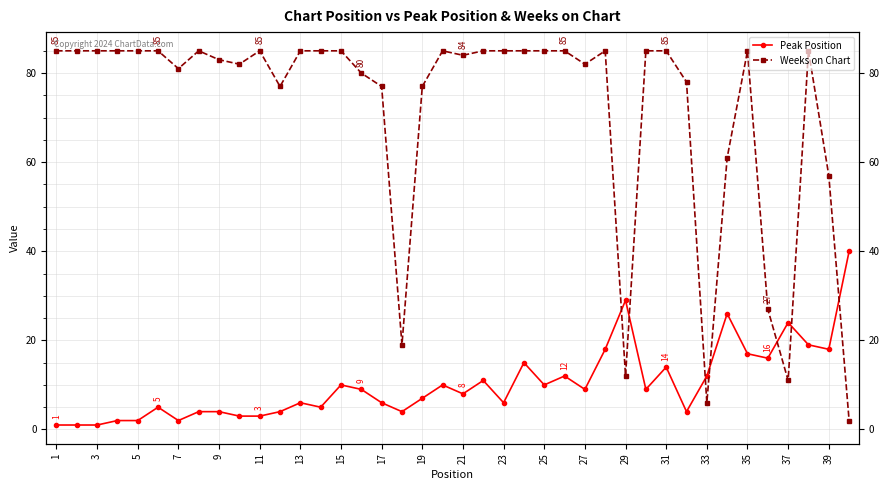

Rank the series at 1 from highest to lowest value.

Weeks on Chart, Peak Position